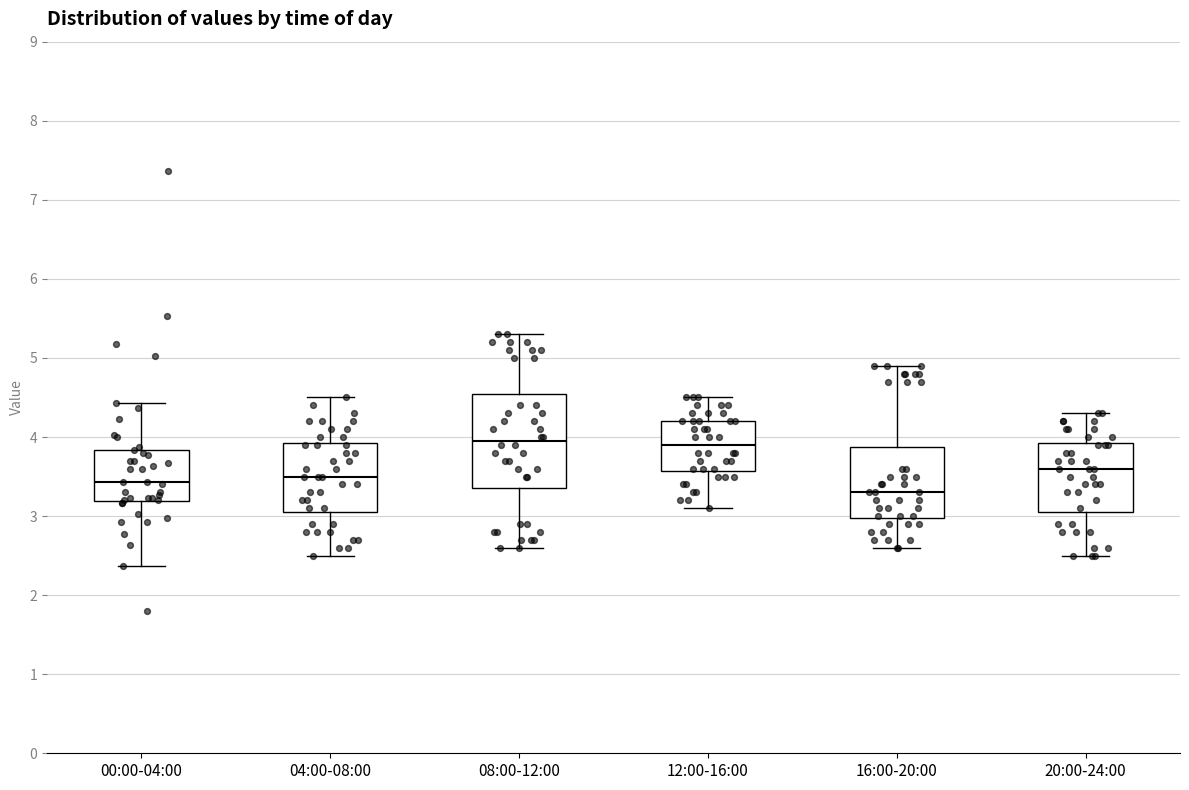

Where does the lower whisker of the box for 04:00-08:00 end on the y-axis? The values are not printed on the chart, so give them approximately, as read against the axis.

2.5